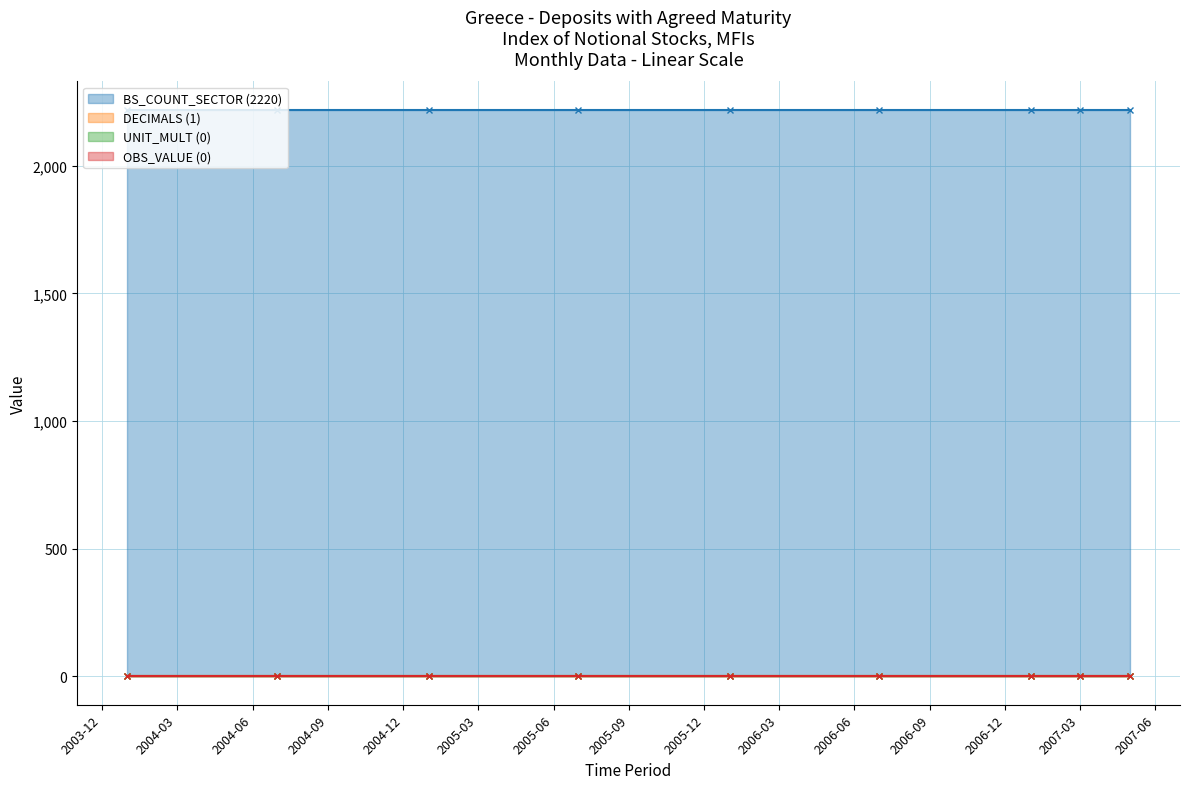

Is it true that BS_COUNT_SECTOR (2220) equals 3084 at 2007-05?

False